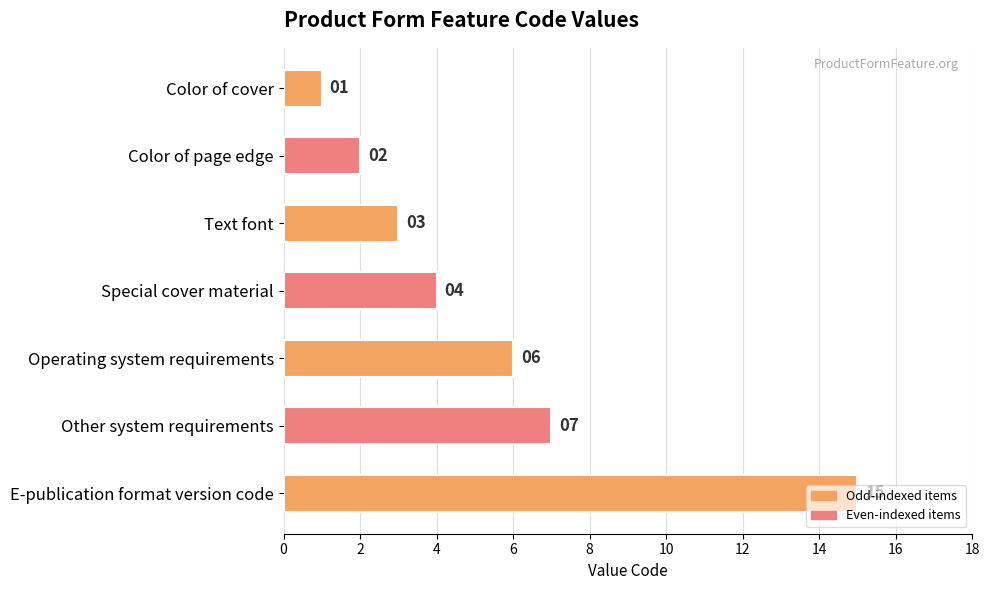

Rank the categories by value from highest to lowest.

E-publication format version code, Other system requirements, Operating system requirements, Special cover material, Text font, Color of page edge, Color of cover